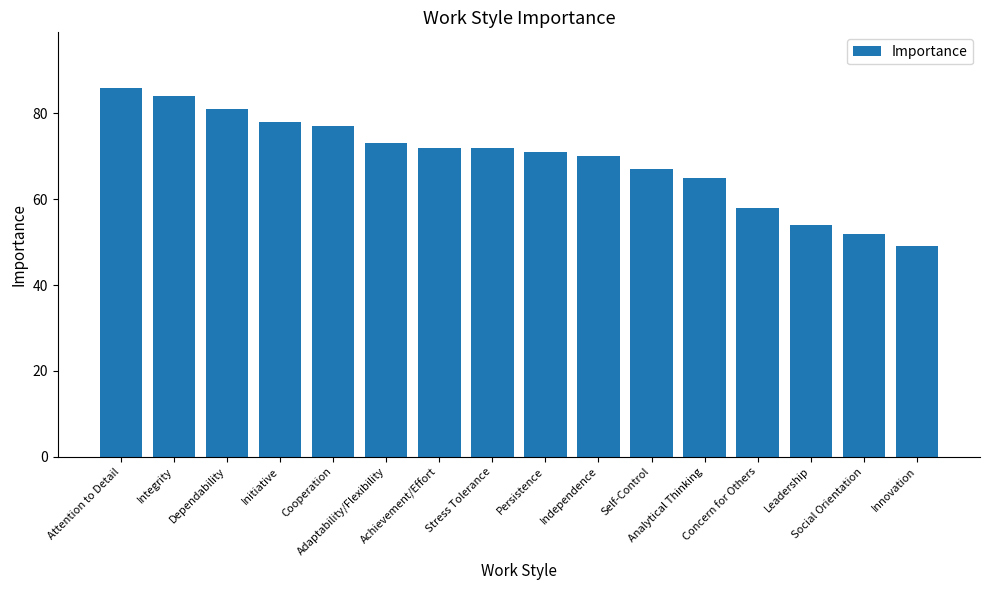

What value does the data have at Independence?

70